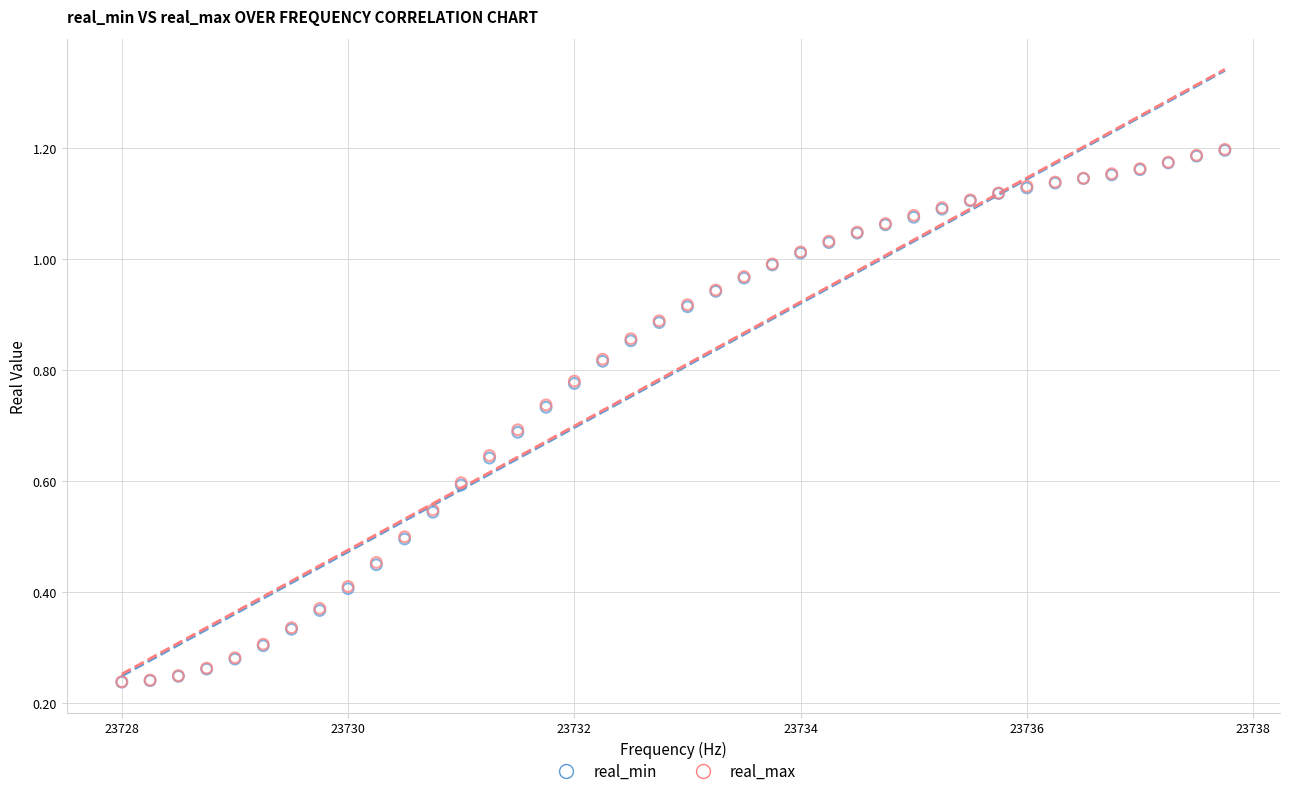

What are all the series names shown in the legend?

real_min, real_max